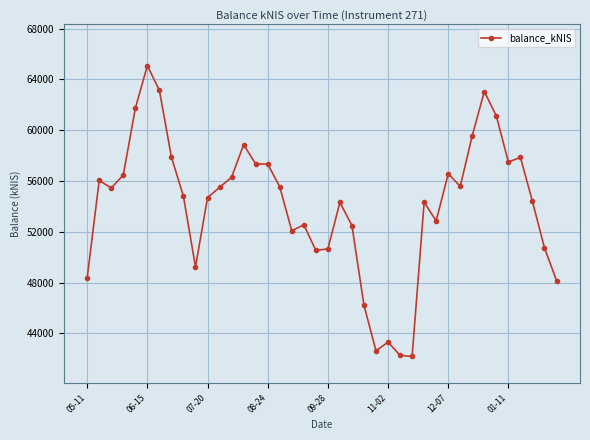

What is the difference between the second highest and second lowest values?

20870.7